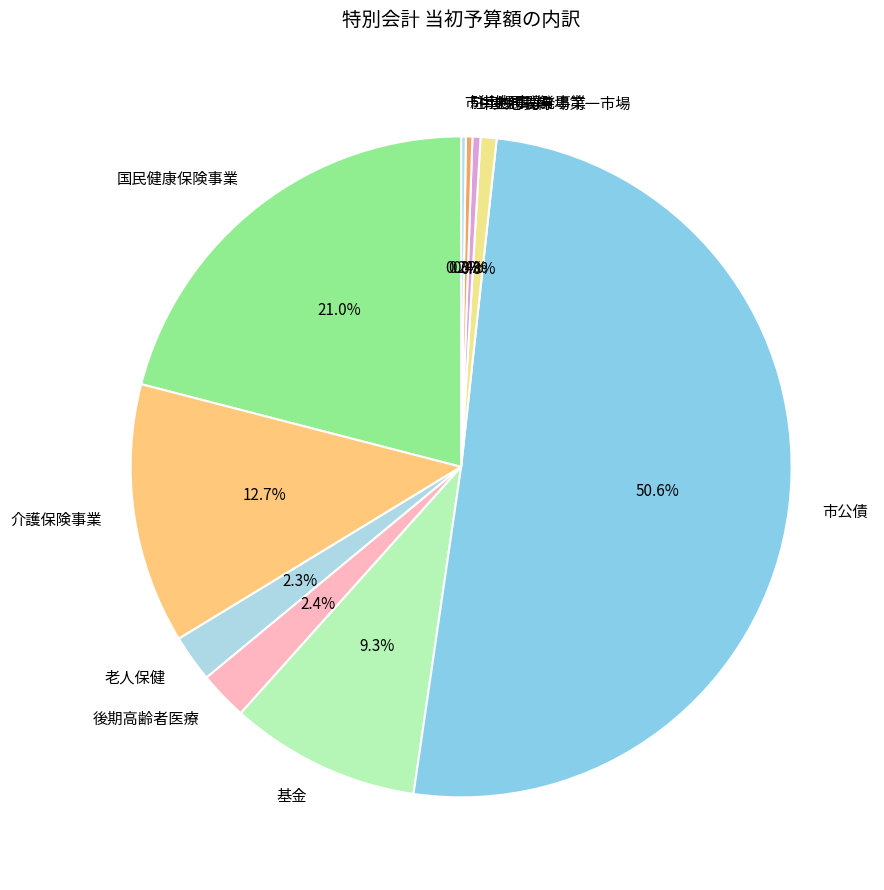

What is the majority slice?

市公債